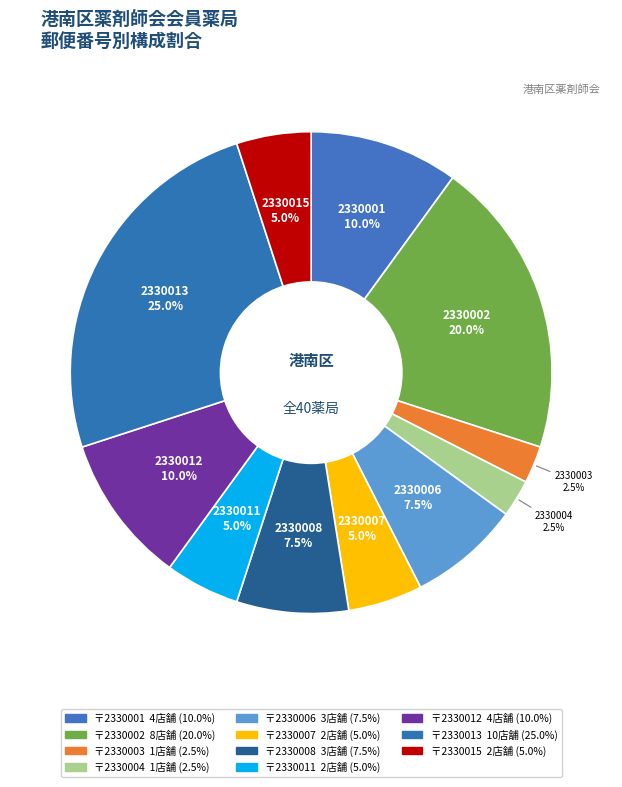

Is there any slice that represents more than half of the pie?

No